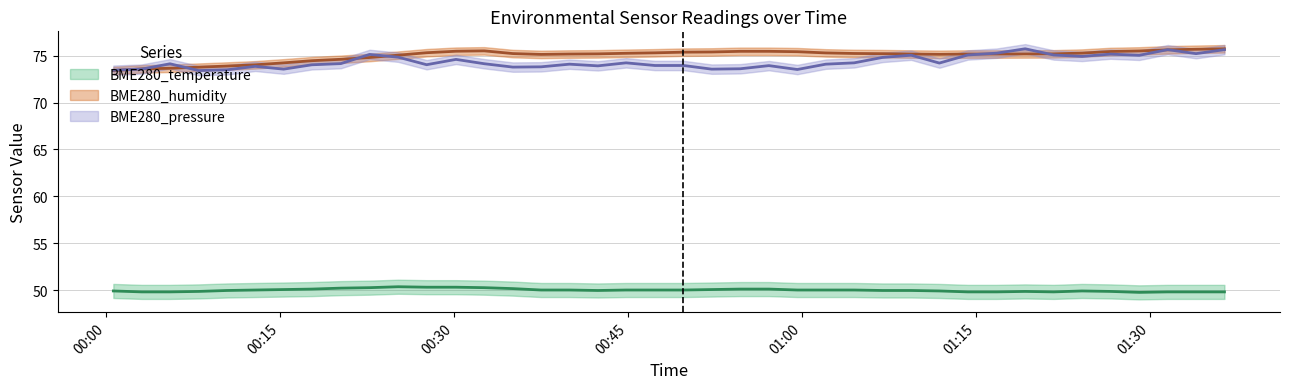

What is the highest value of the BME280_humidity series?

75.7